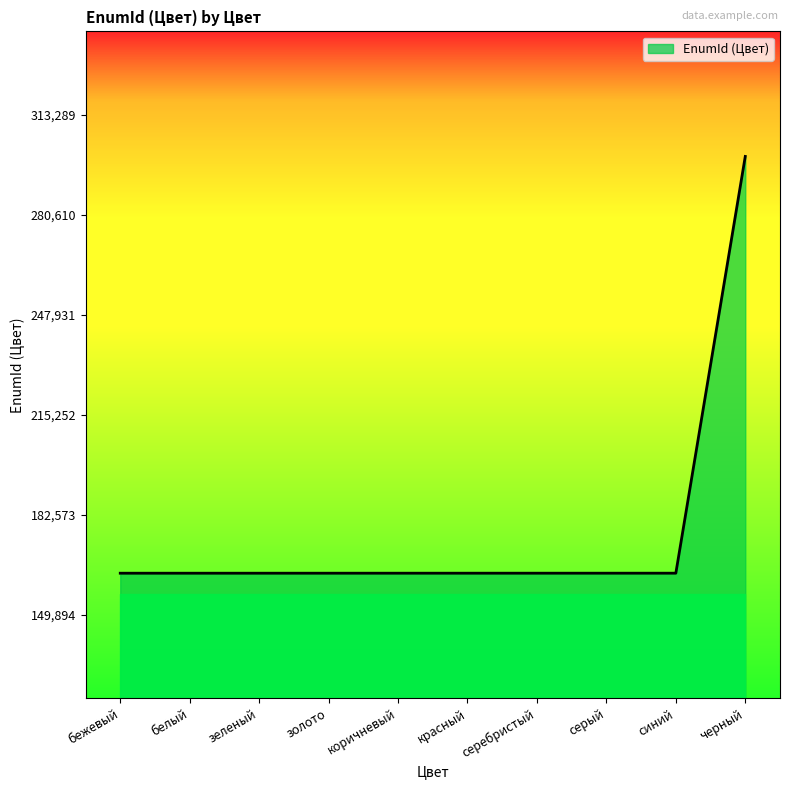

What is the change in value from серебристый to черный?

+136156